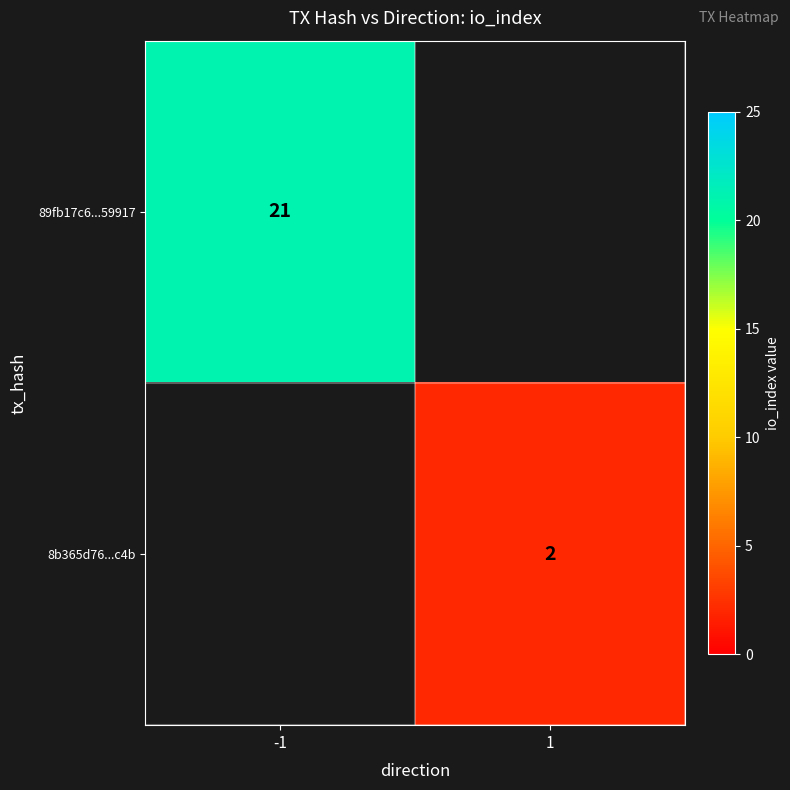

What is the smallest value displayed?

2.0